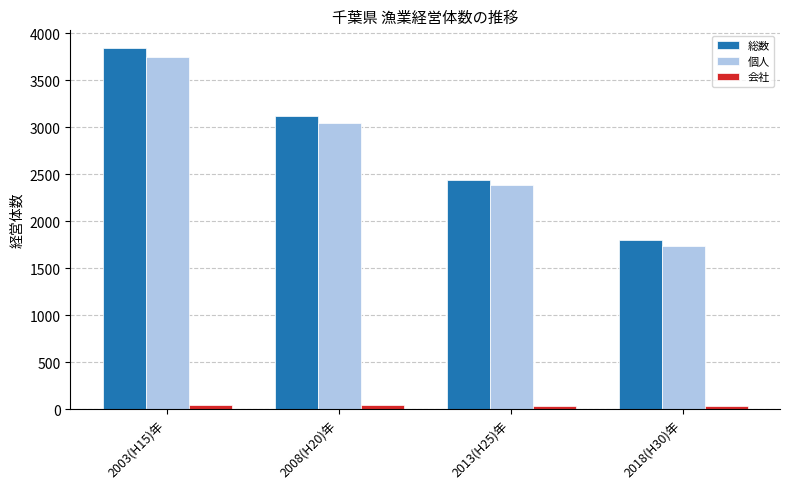

What is the label of the 3rd bar from the left?

2013(H25)年